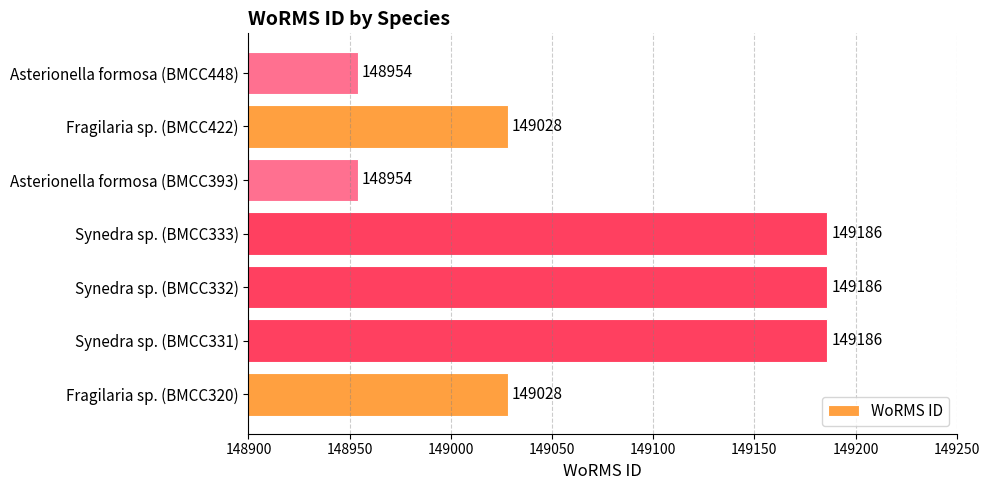

What is the smallest value displayed?

148954